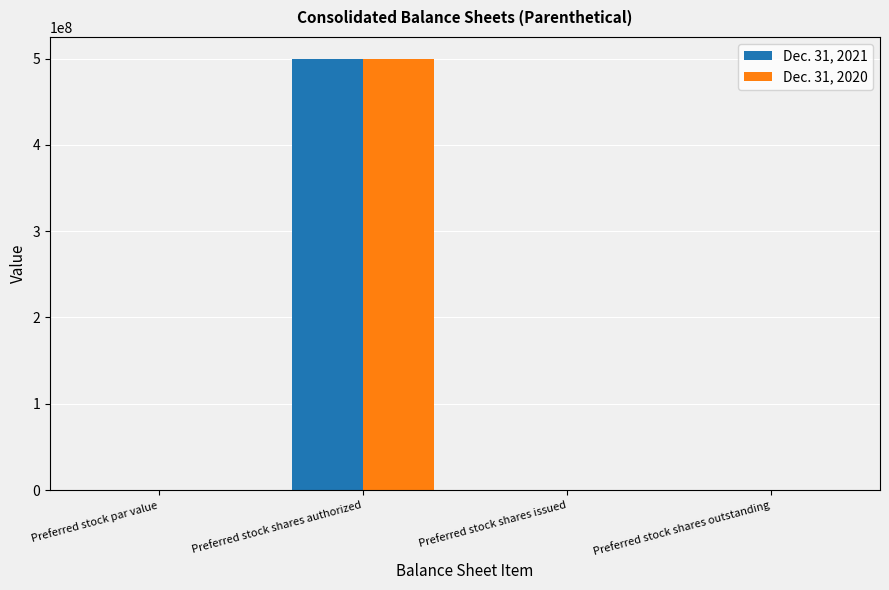

What is the sum of all Dec. 31, 2020 values?

500000000.0